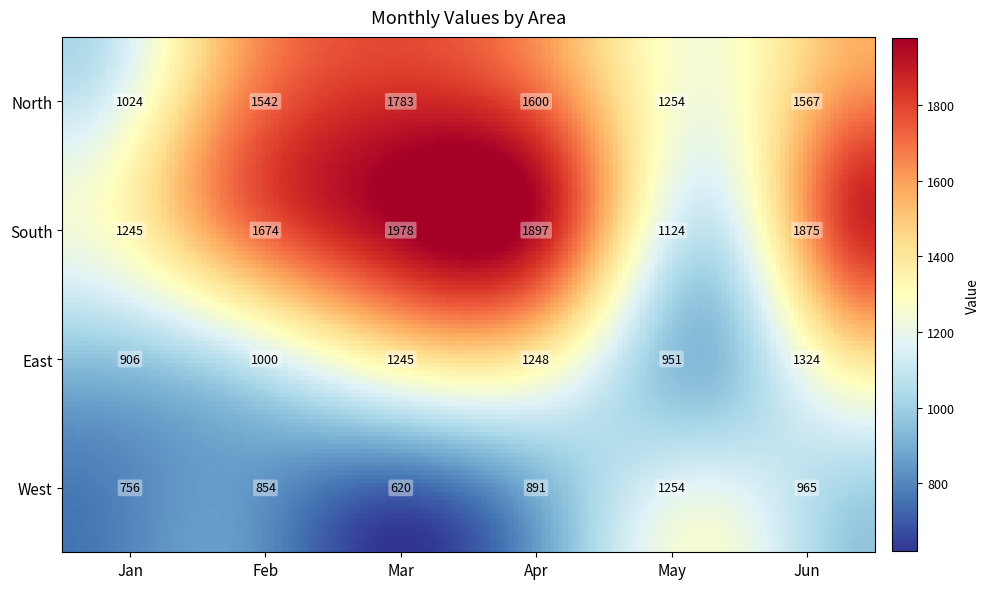

Reading right to left, extract all data points from this chart.

North: Jun=1567	May=1254	Apr=1600	Mar=1783	Feb=1542	Jan=1024
South: Jun=1875	May=1124	Apr=1897	Mar=1978	Feb=1674	Jan=1245
East: Jun=1324	May=951	Apr=1248	Mar=1245	Feb=1000	Jan=906
West: Jun=965	May=1254	Apr=891	Mar=620	Feb=854	Jan=756